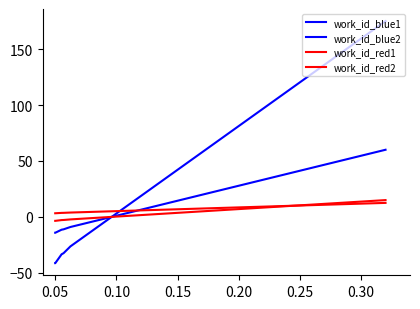

Reading right to left, what are all the values shown in this chart?

work_id_blue1: 175.0	-26.4	-32.5	-33.4	-41.4	-41.4
work_id_blue2: 60.0	-9.0	-11.1	-11.5	-14.2	-14.2
work_id_red1: 15.0	-2.3	-2.8	-2.9	-3.5	-3.5
work_id_red2: 12.5	3.9	3.6	3.6	3.2	3.2